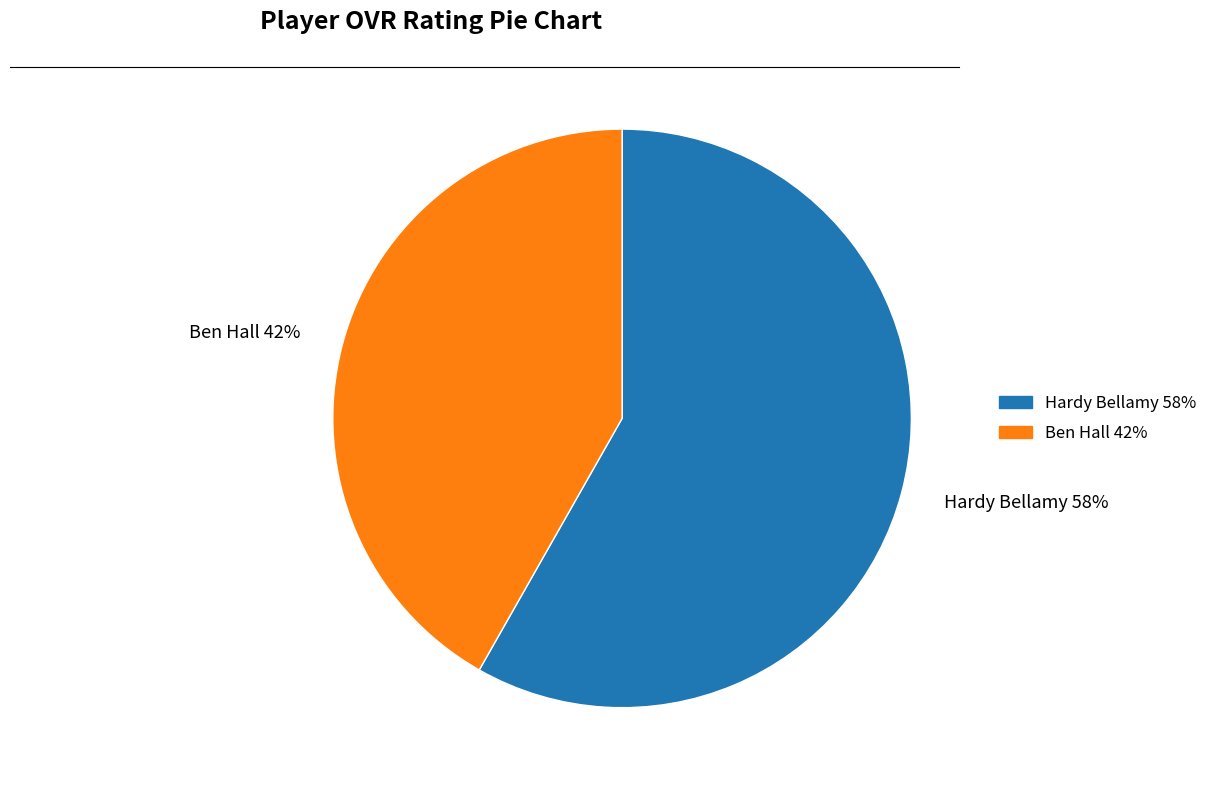

Do Ben Hall 42% and Hardy Bellamy 58% together represent more than half of the pie?

Yes